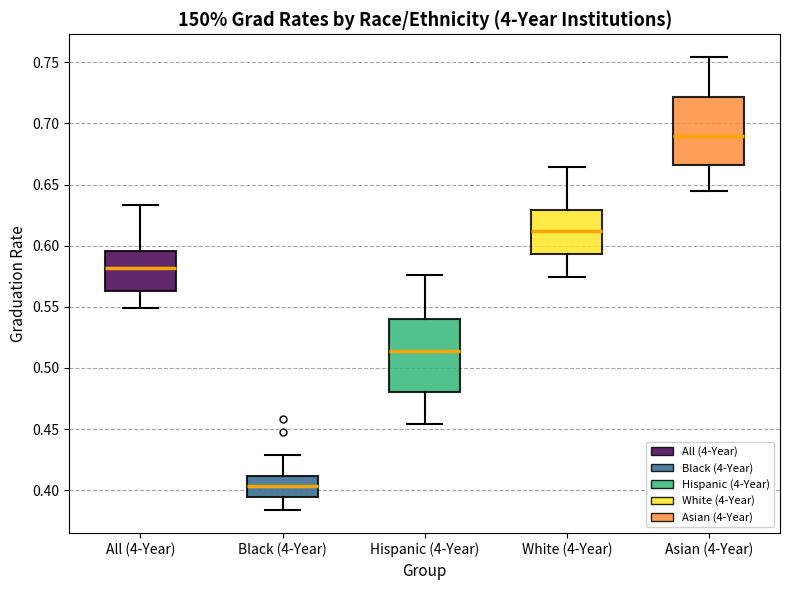

Reading left to right, read every box against the y-axis: the position of its median line, the range the box covers, and the ends of its whiskers. The values are not printed on the chart, so give them approximately, as read against the axis.

All (4-Year): median 0.580, box 0.565 to 0.595, whiskers 0.550 to 0.635
Black (4-Year): median 0.405, box 0.395 to 0.410, whiskers 0.385 to 0.430
Hispanic (4-Year): median 0.515, box 0.480 to 0.540, whiskers 0.455 to 0.575
White (4-Year): median 0.610, box 0.595 to 0.630, whiskers 0.575 to 0.665
Asian (4-Year): median 0.690, box 0.665 to 0.720, whiskers 0.645 to 0.755